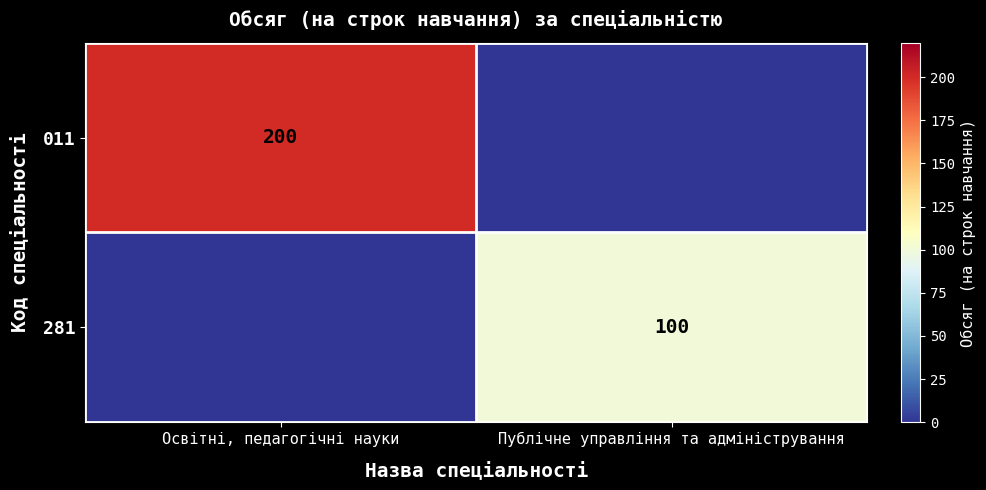

Is the value of 281 at Публічне управління та адміністрування greater than the value of 011 at Освітні, педагогічні науки?

No